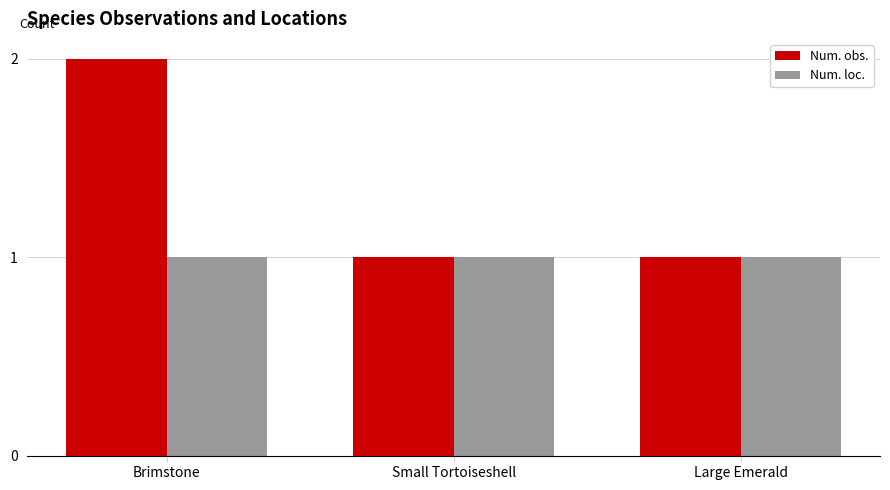

Which series has the largest total across all categories?

Num. obs.